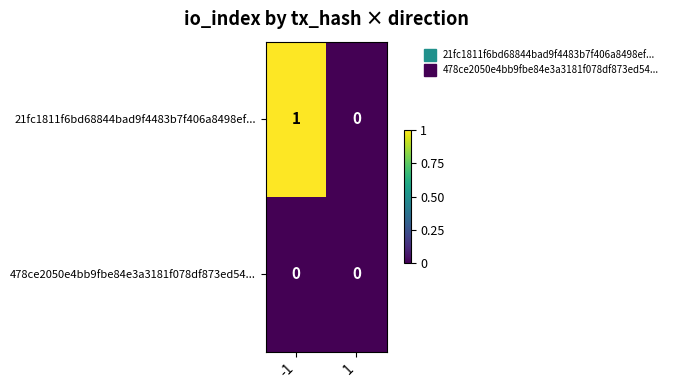

Is it true that 478ce2050e4bb9fbe84e3a3181f078df873ed54... equals 0 at 1?

True